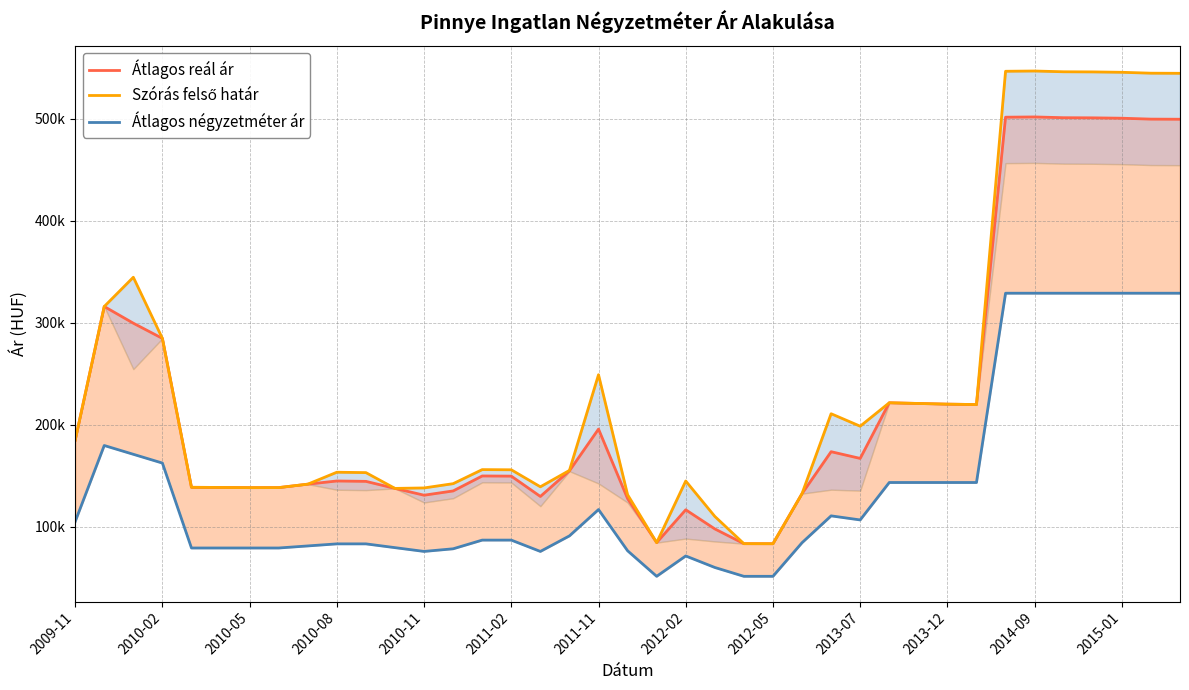

What is the minimum value shown in the chart?

51401